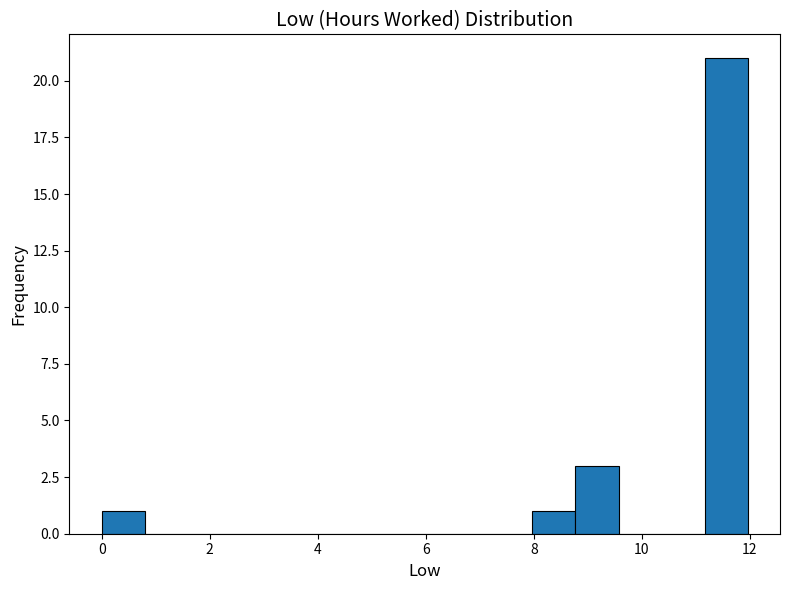

Read against the x-axis, roughly where is the centre of the tallest bar?

11.6